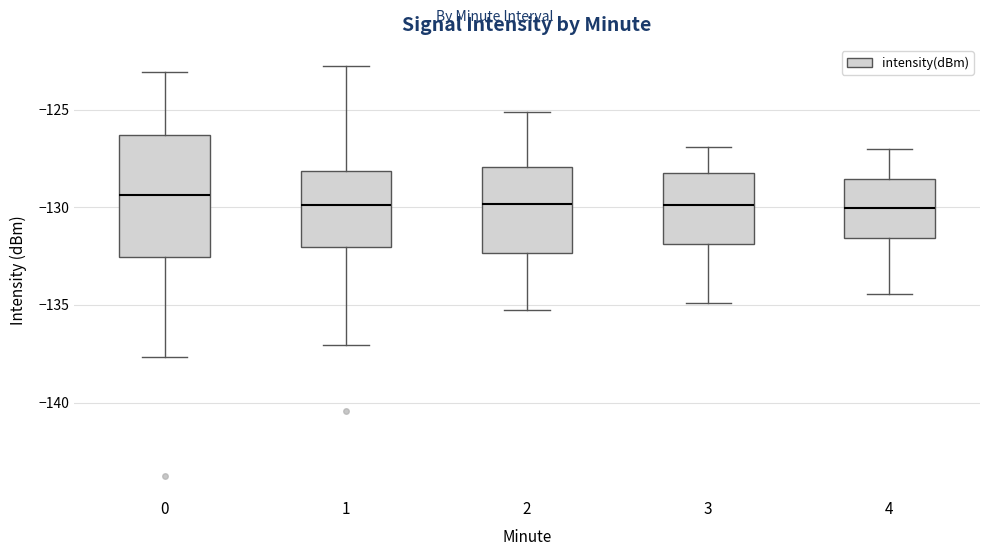

Where is the lower edge of the box at x = 3 on the y-axis? The values are not printed on the chart, so give them approximately, as read against the axis.

-132.0